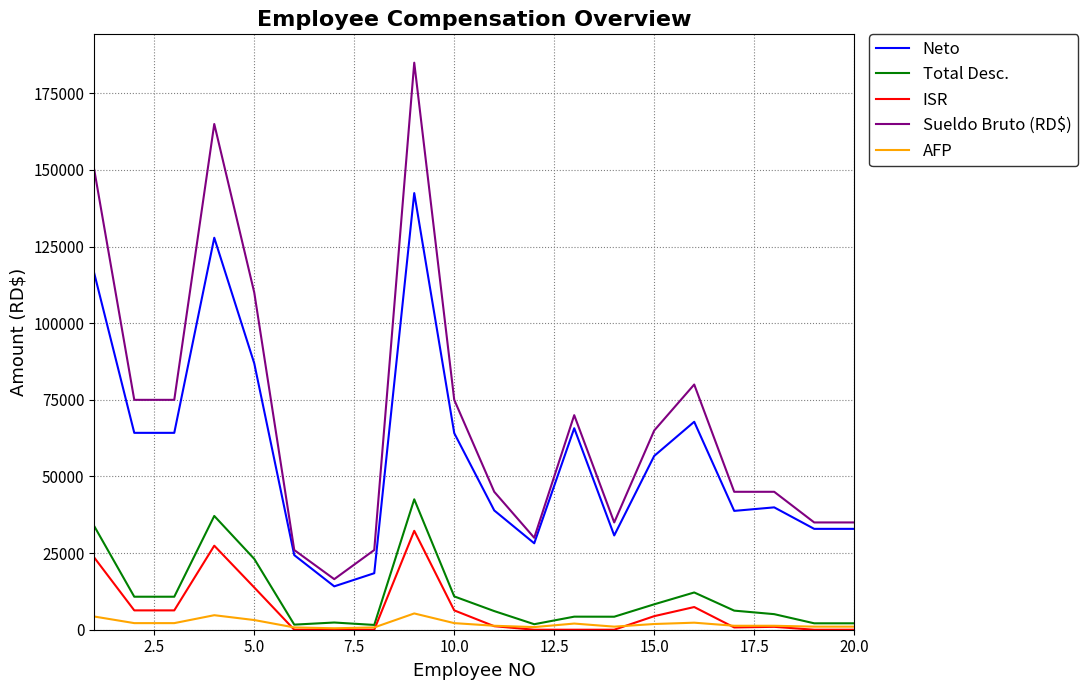

True or false: Total Desc. and Neto intersect in this chart.

False